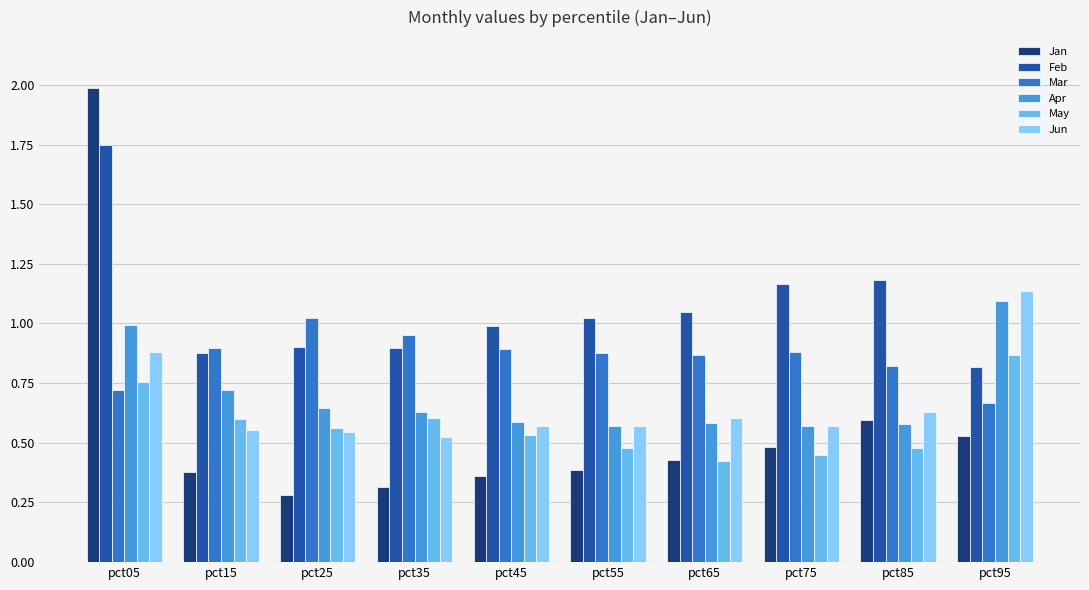

Rank the series by their maximum value, from highest to lowest.

Jan, Feb, Jun, Apr, Mar, May